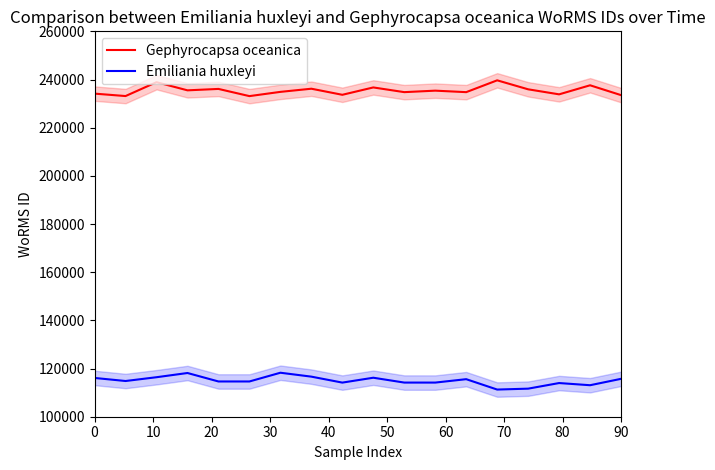

What is the lowest value of the Gephyrocapsa oceanica series?

233105.5